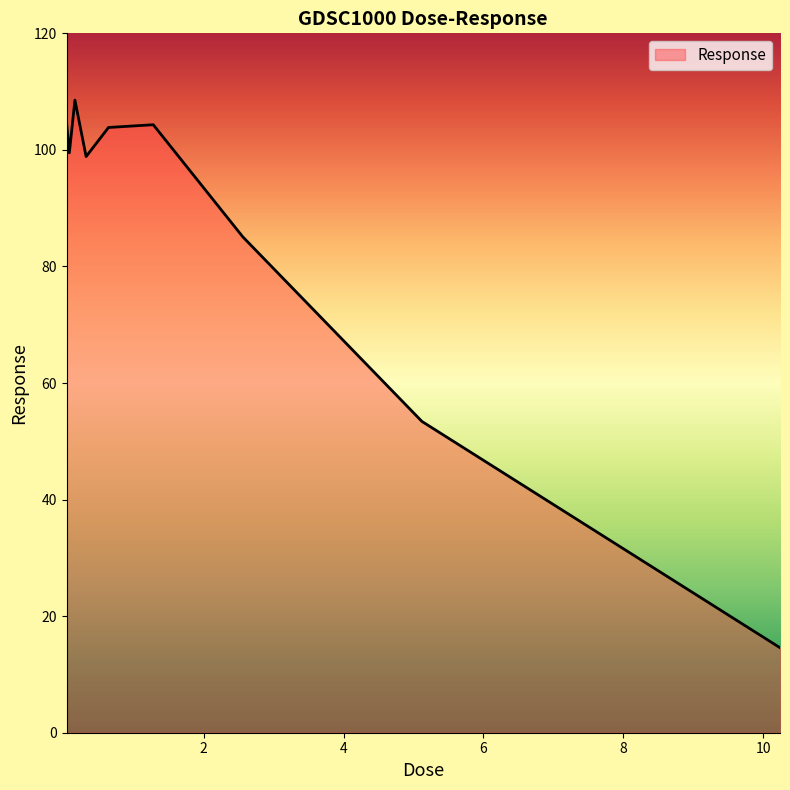

What is the difference between the maximum and minimum values?

94.0